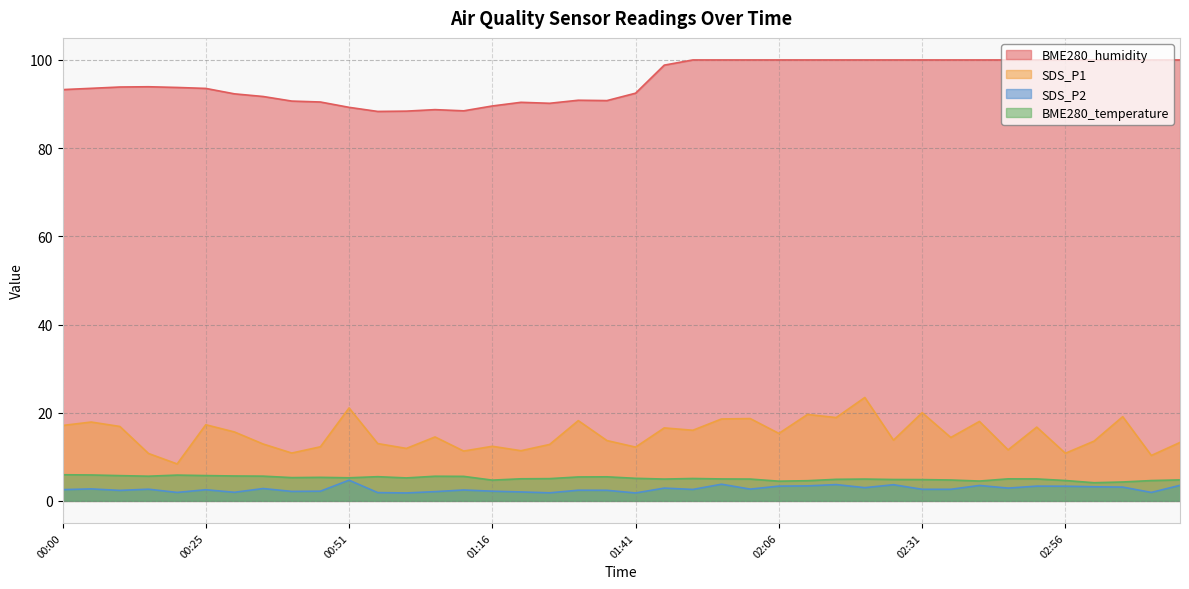

True or false: SDS_P1 and BME280_humidity intersect in this chart.

False